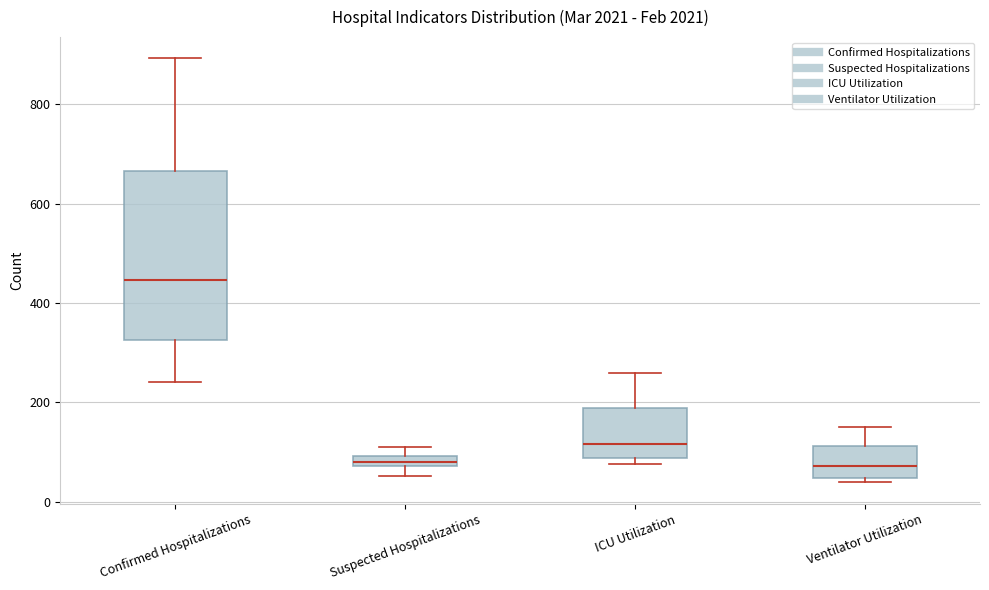

Comparing the boxes themselves (not the whiskers), which one is the tallest?

Confirmed Hospitalizations